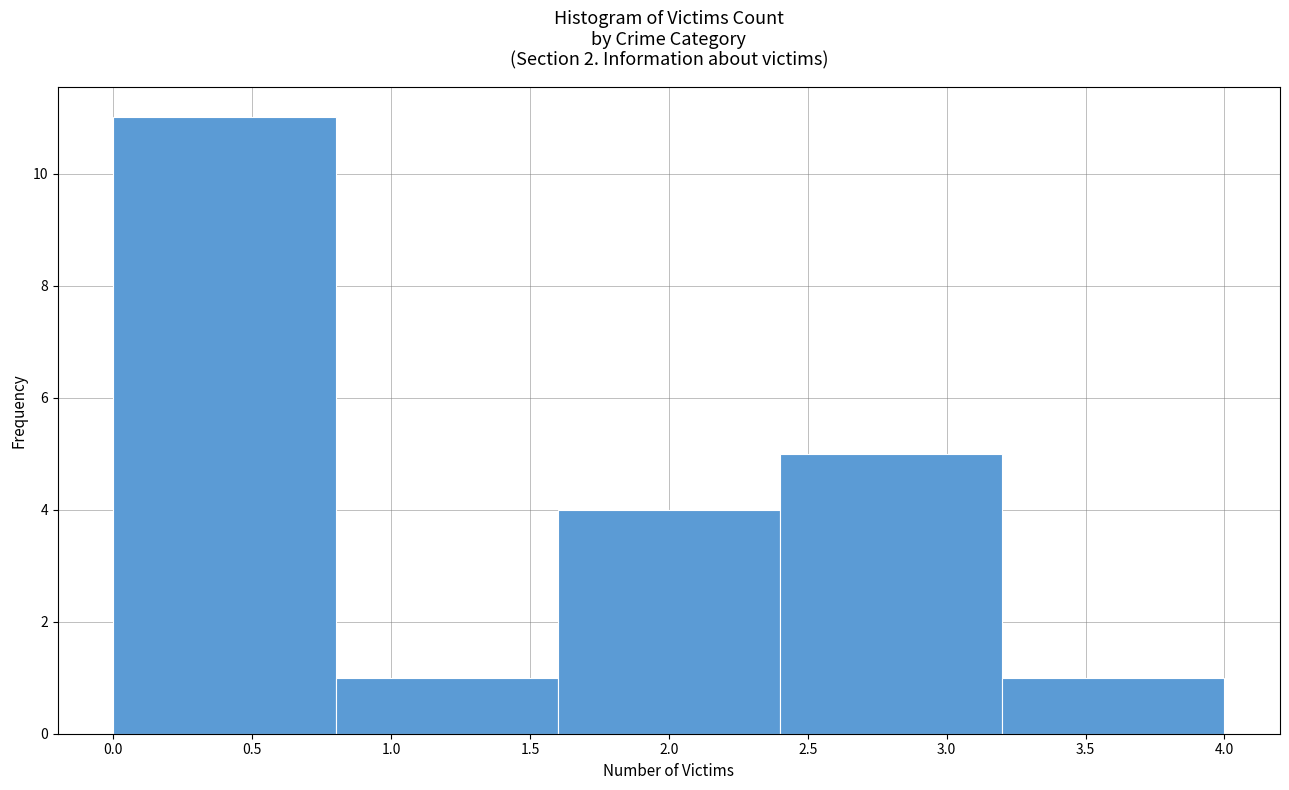

Reading left to right, list every bar in this chart as the range it spans on the x-axis followed by its height. The values are not printed on the chart, so give them approximately, as read against the axis.

0.0 to 0.8: 11
0.8 to 1.6: 1
1.6 to 2.4: 4
2.4 to 3.2: 5
3.2 to 4.0: 1